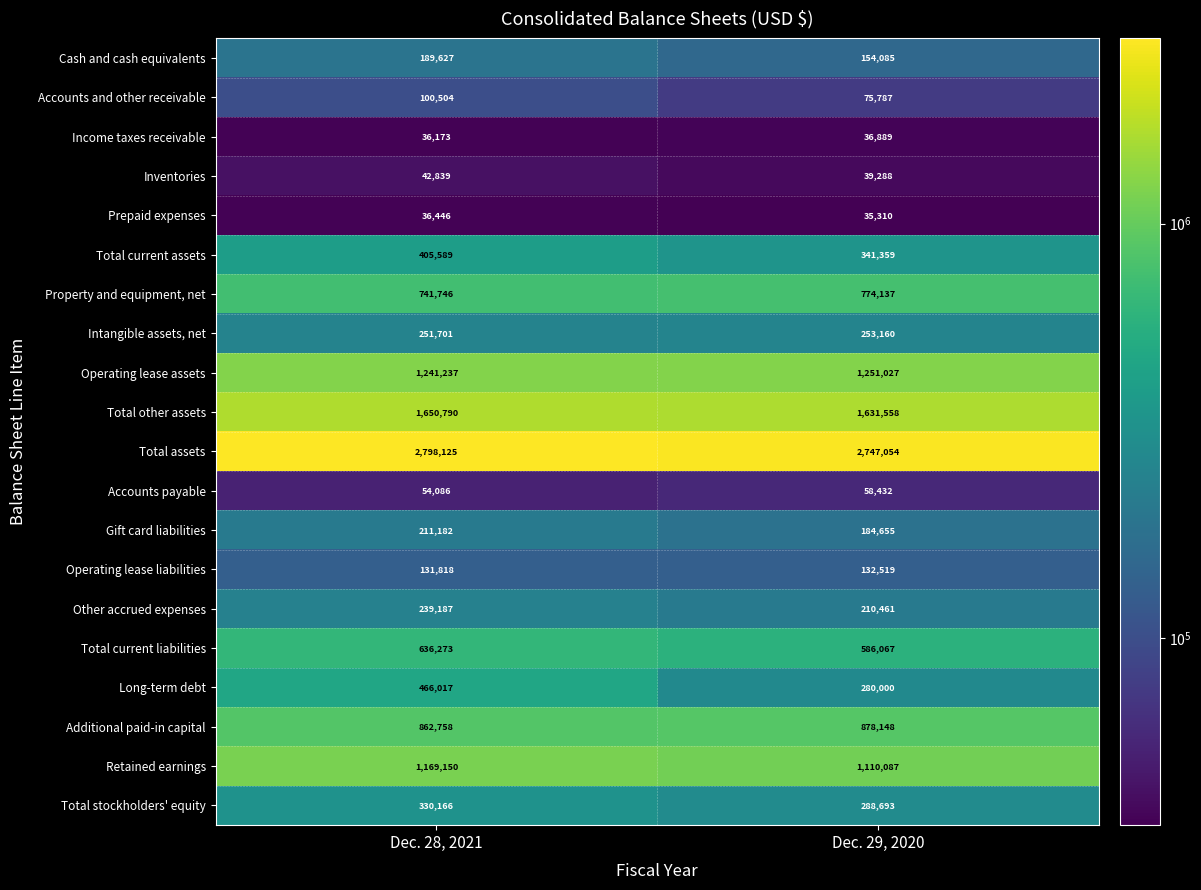

List the labels in order of Total stockholders' equity value, largest first.

Dec. 28, 2021, Dec. 29, 2020